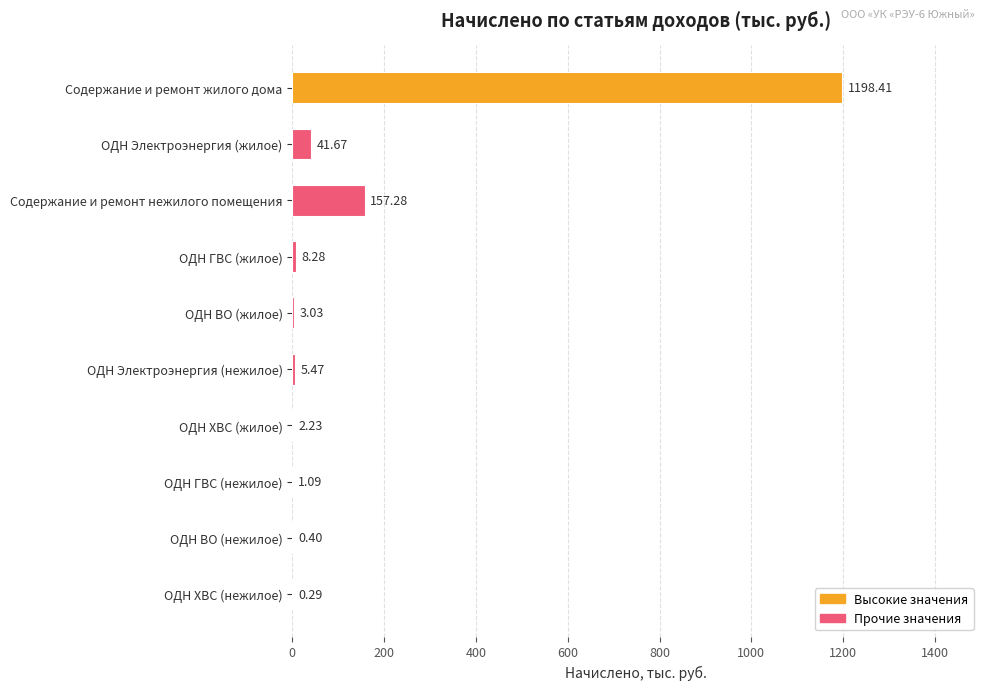

What is the sum of the values at ОДН ВО (жилое) and Содержание и ремонт нежилого помещения?

160.3